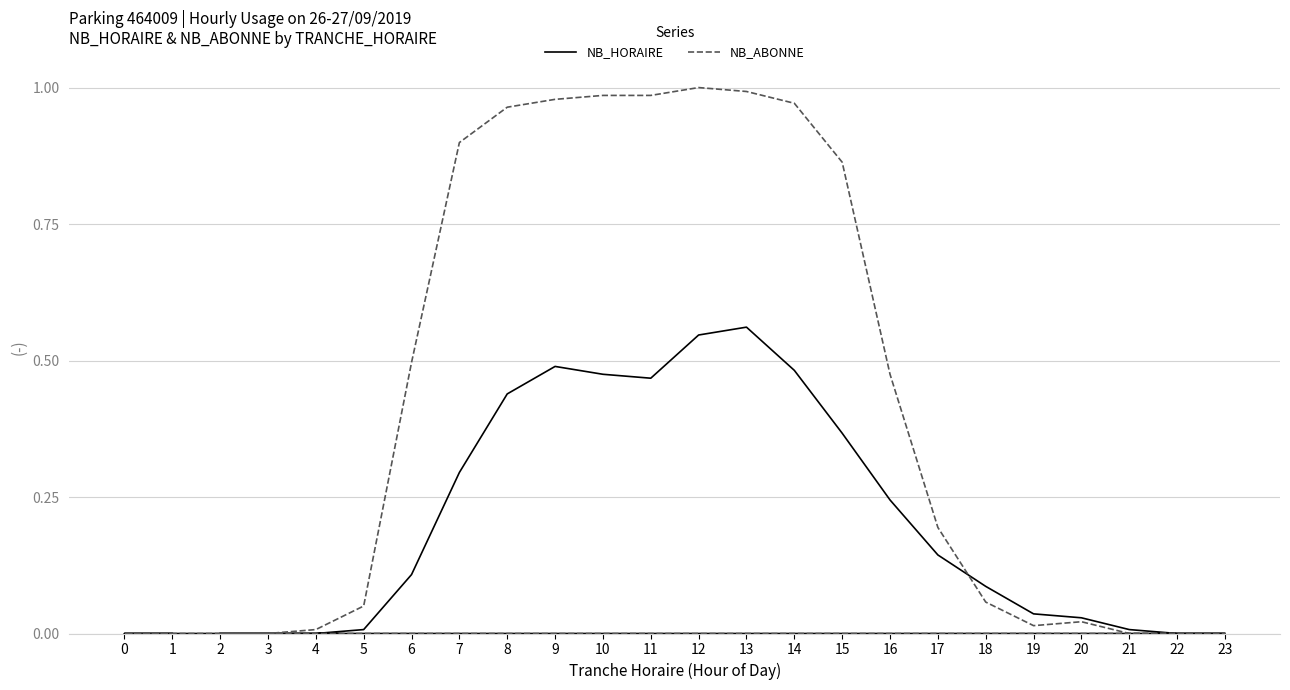

Reading left to right, list all the values displayed in this chart.

NB_HORAIRE: 2=0.0	3=0.0	4=0.0	5=0.0	6=0.1	7=0.3	8=0.4	9=0.5	10=0.5	11=0.5	12=0.5	13=0.6	14=0.5	15=0.4	16=0.2	17=0.1	18=0.1	19=0.0	20=0.0	21=0.0	22=0.0	23=0.0	0=0.0	1=0.0
NB_ABONNE: 2=0.0	3=0.0	4=0.0	5=0.1	6=0.5	7=0.9	8=1.0	9=1.0	10=1.0	11=1.0	12=1.0	13=1.0	14=1.0	15=0.9	16=0.5	17=0.2	18=0.1	19=0.0	20=0.0	21=0.0	22=0.0	23=0.0	0=0.0	1=0.0